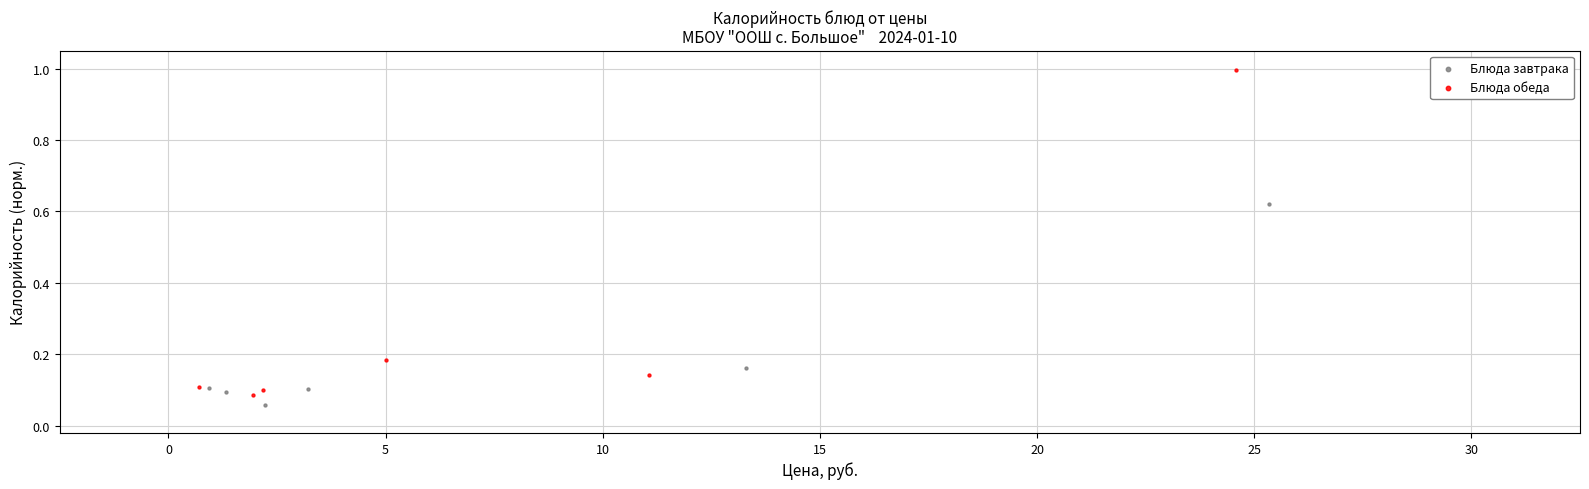

Which series has the largest Y range (max minus min)?

Блюда обеда